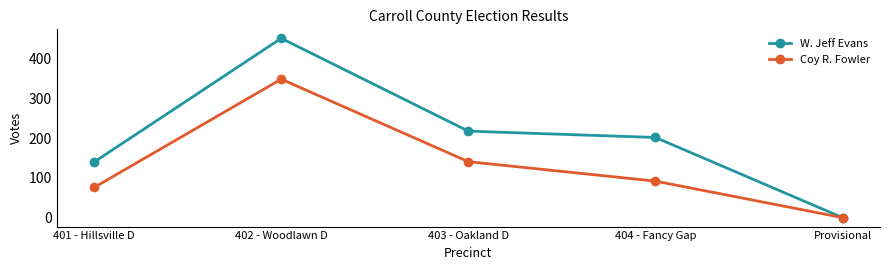

Is this an area chart (filled region under the line)?

No